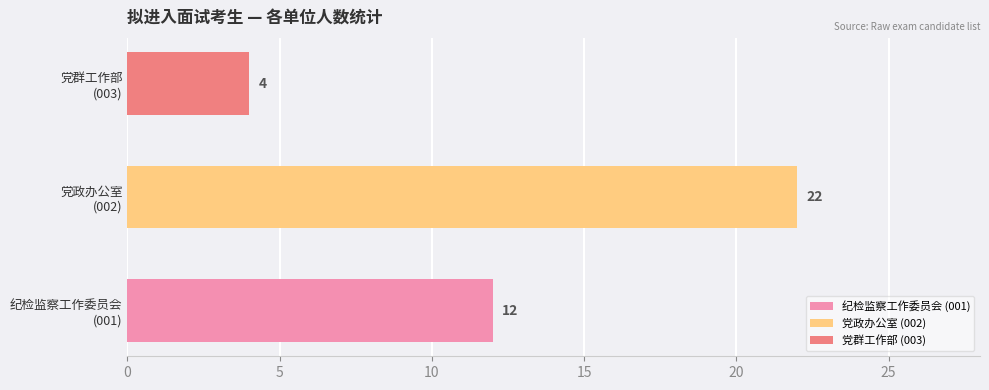

What is the minimum value shown in the chart?

4